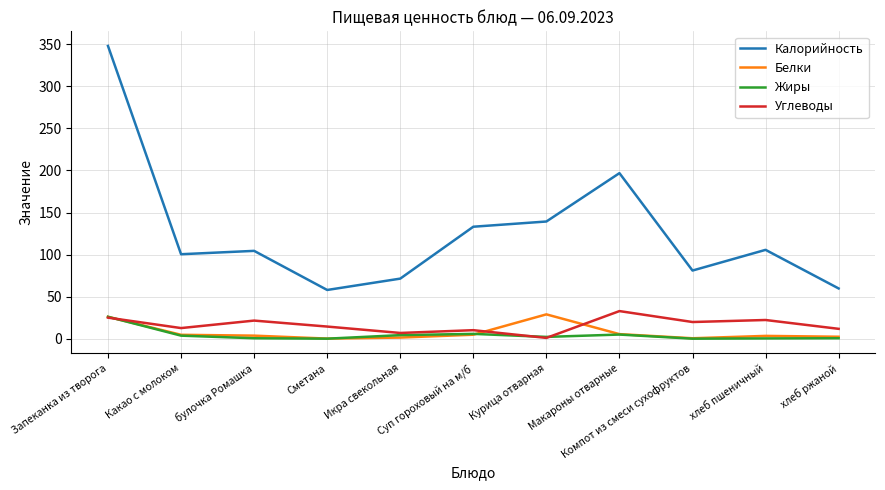

What are all the series names shown in the legend?

Калорийность, Белки, Жиры, Углеводы